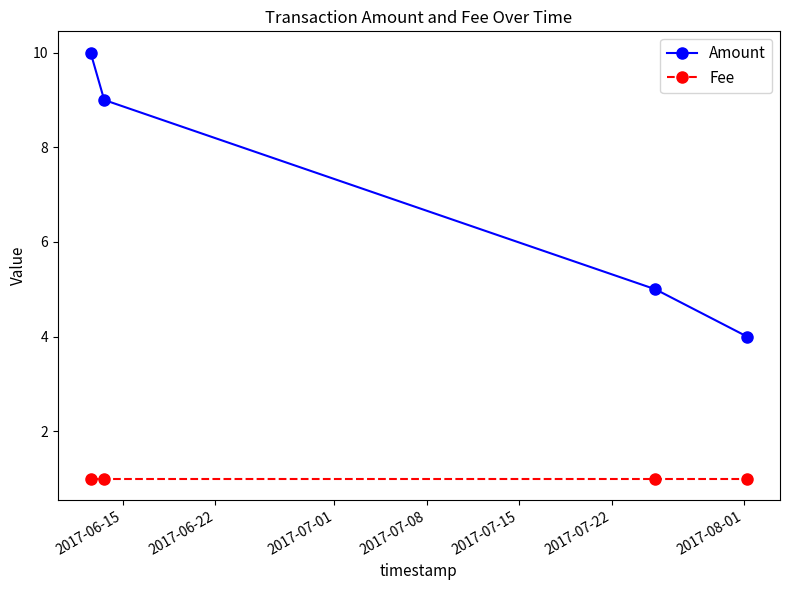

Which series has the widest spread of values?

Amount